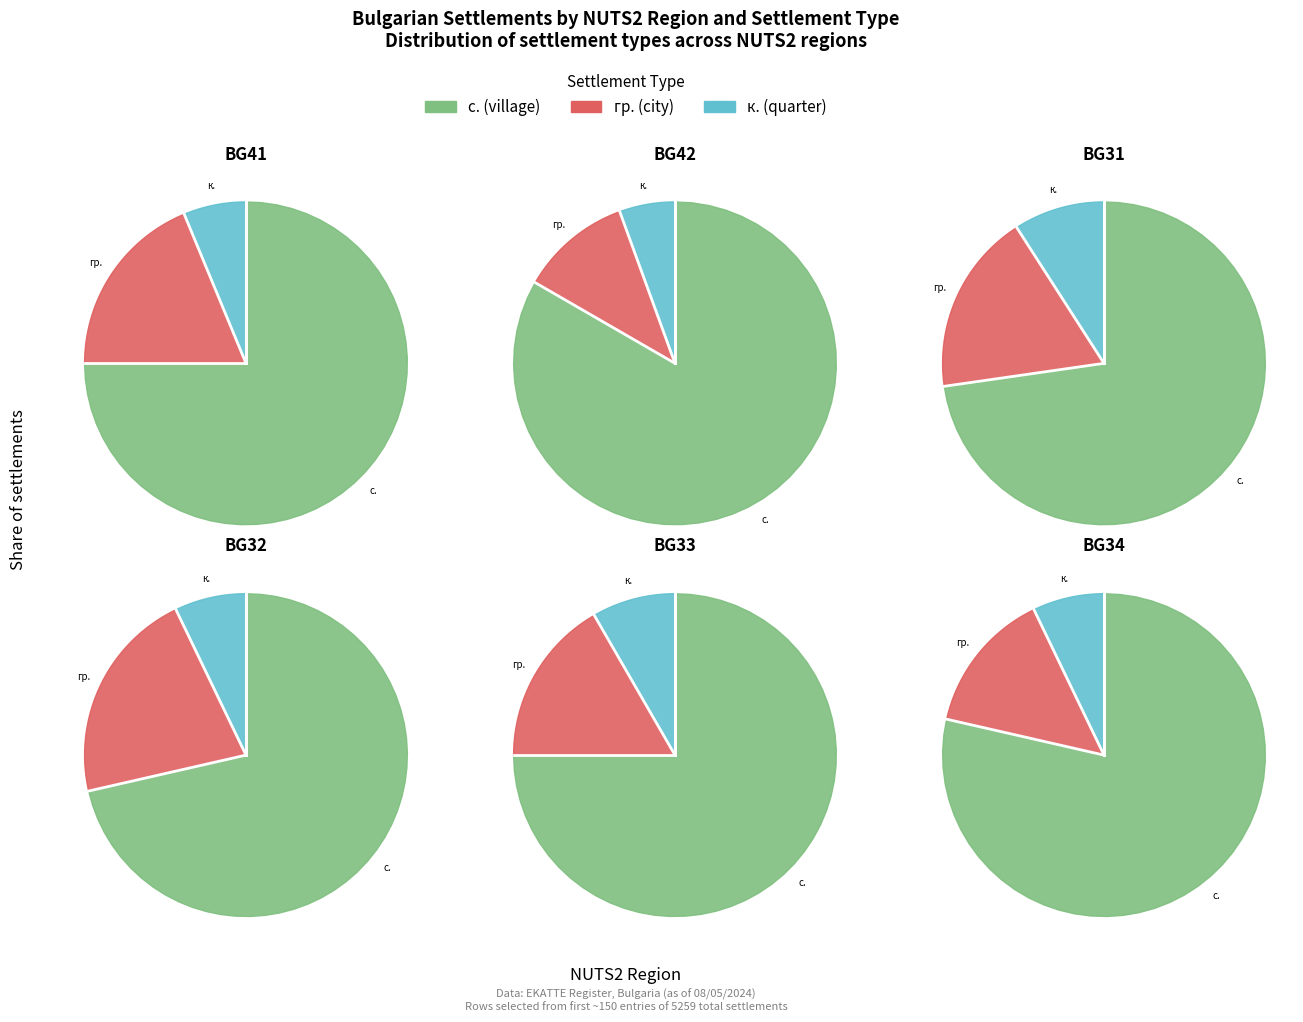

To the nearest percent, what portion does BG32 represent?

17%